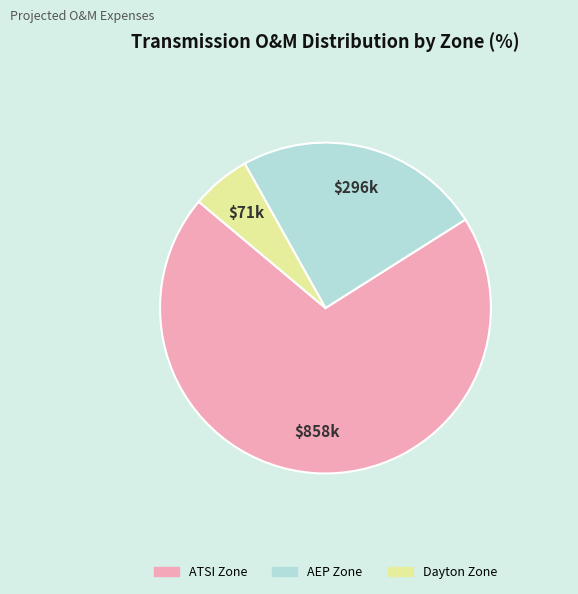

What is the smallest slice in the pie chart?

Dayton Zone